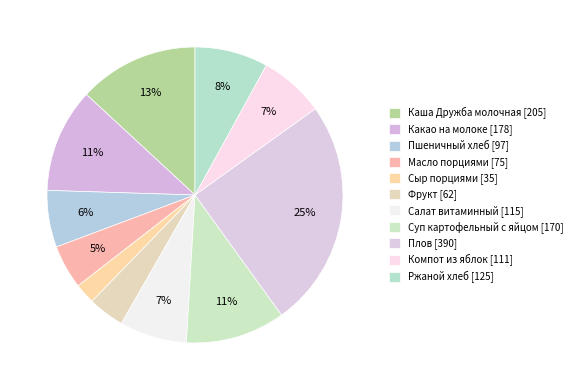

To the nearest percent, what is the difference between the largest and smallest slice percentages?

23%